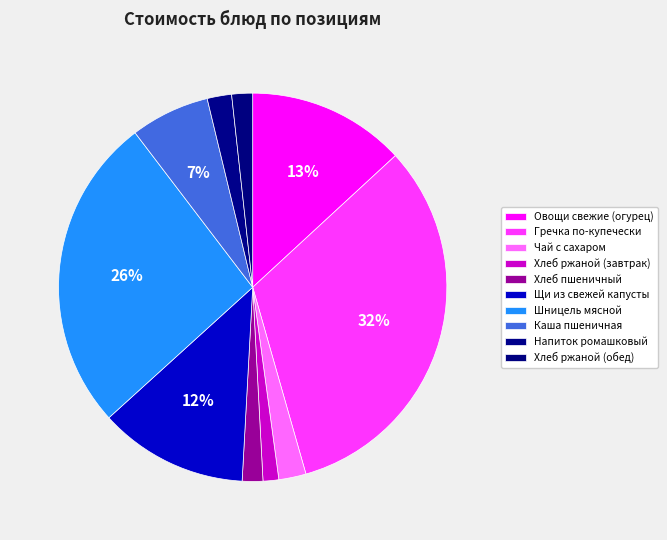

To the nearest percent, what portion does Хлеб ржаной (завтрак) represent?

1%